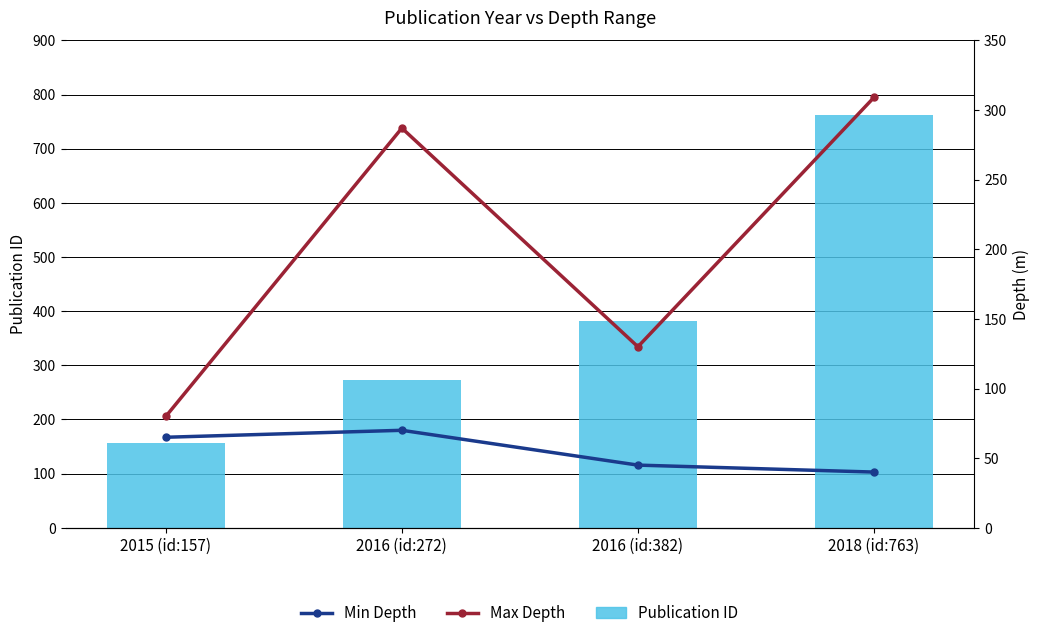

At which category does the chart reach its peak across all series?

2018 (id:763)